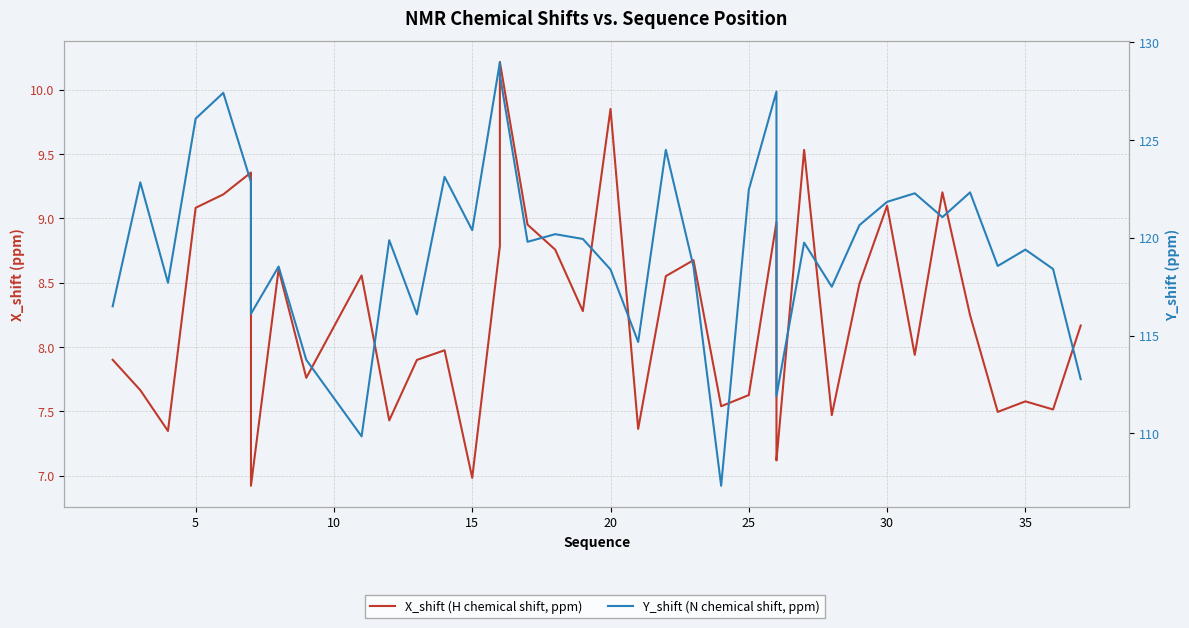

Between 10 and 30, which series saw the biggest shift?

Y_shift (N chemical shift, ppm)